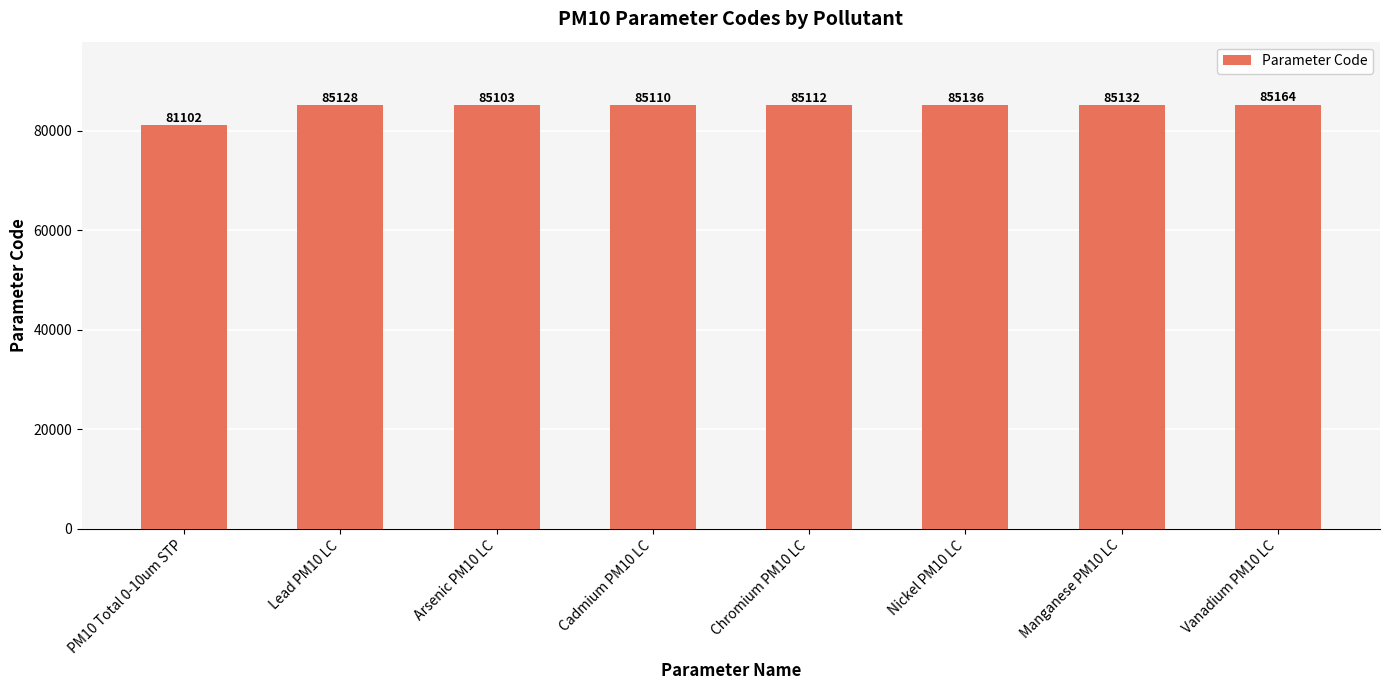

What is the average value?

84623